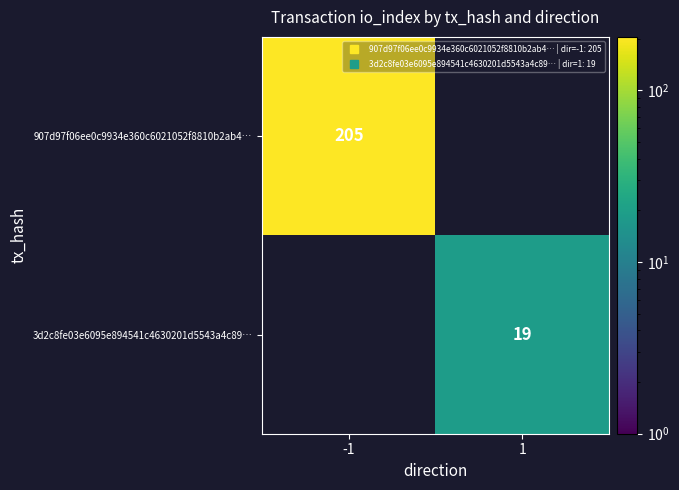

Read the 3d2c8fe03e6095e894541c4630201d5543a4c89… value at 1, to the nearest 10.

20